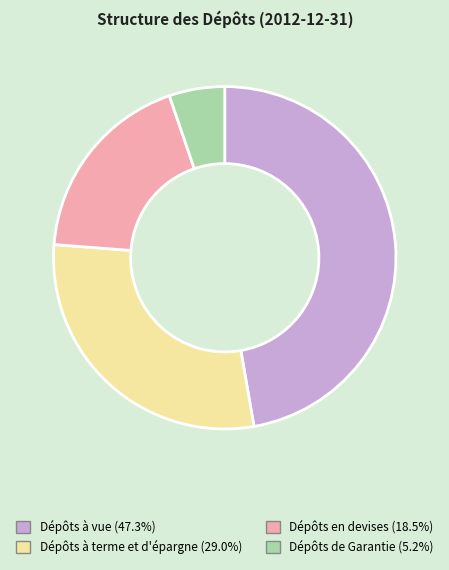

Combined, do Dépôts en devises (18.5%) and Dépôts à vue (47.3%) account for over 50%?

Yes